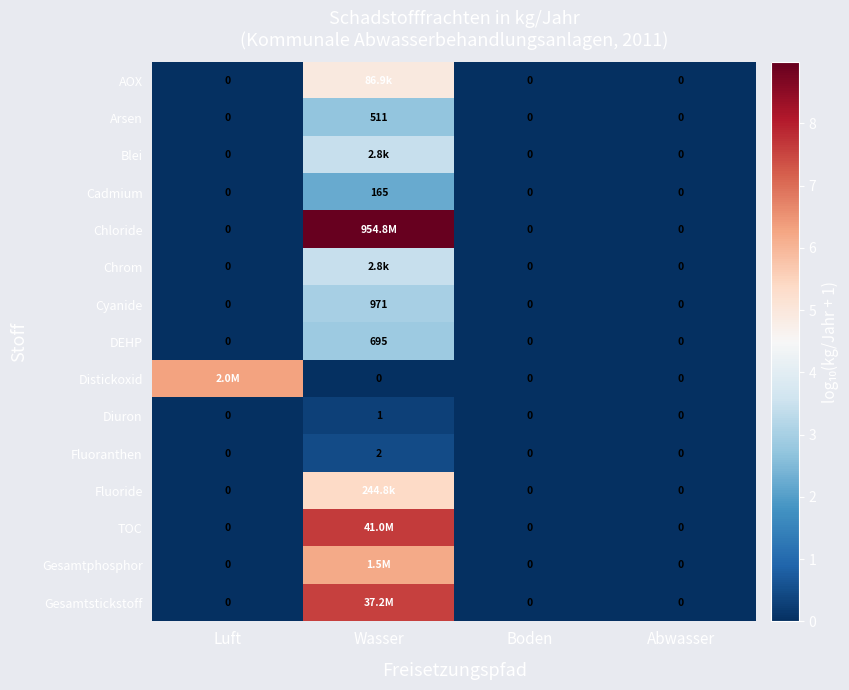

What is the total value across all series at Luft?

6.3